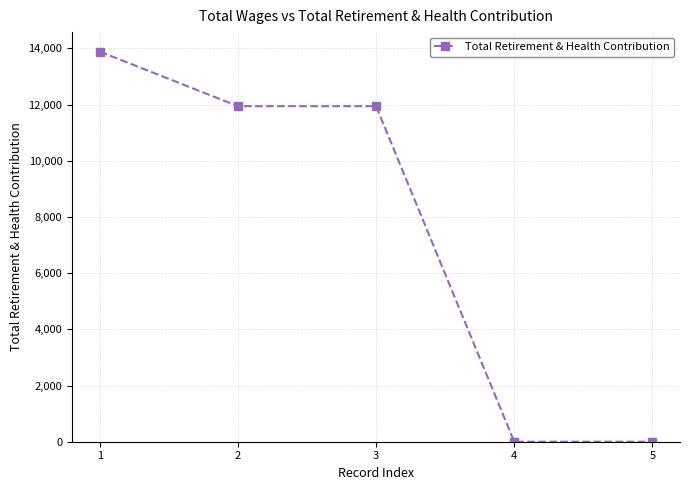

What is the sum of all values?

37777